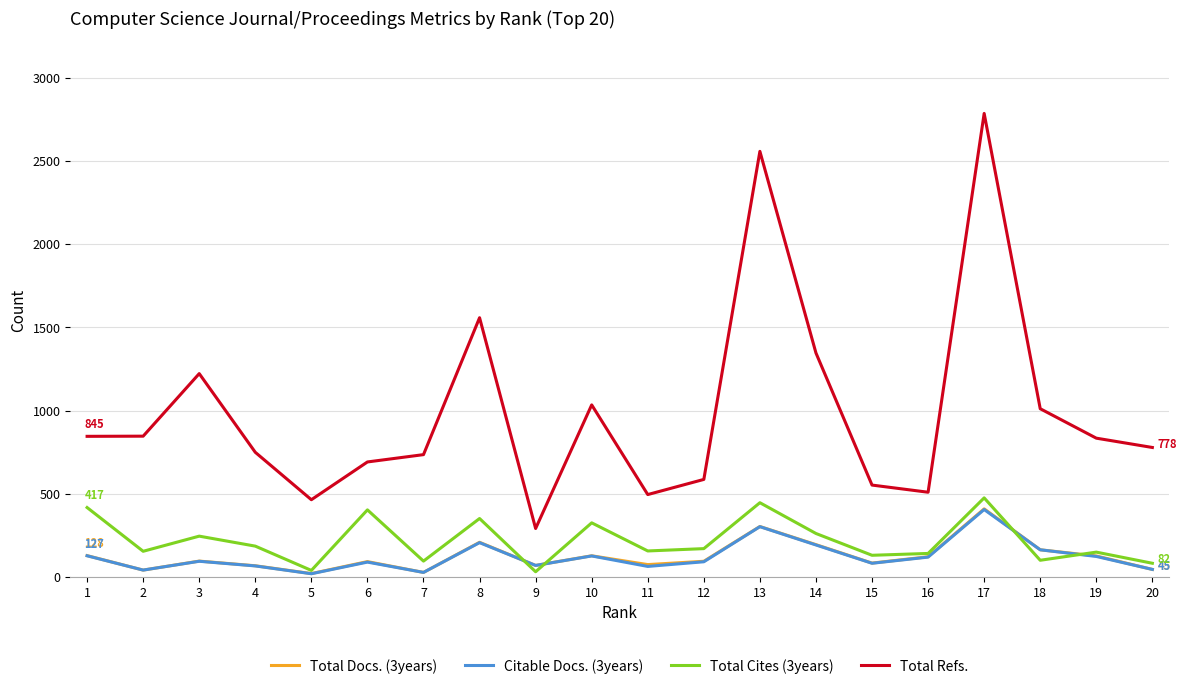

True or false: Total Cites (3years) has a value of 168 at 10.

False